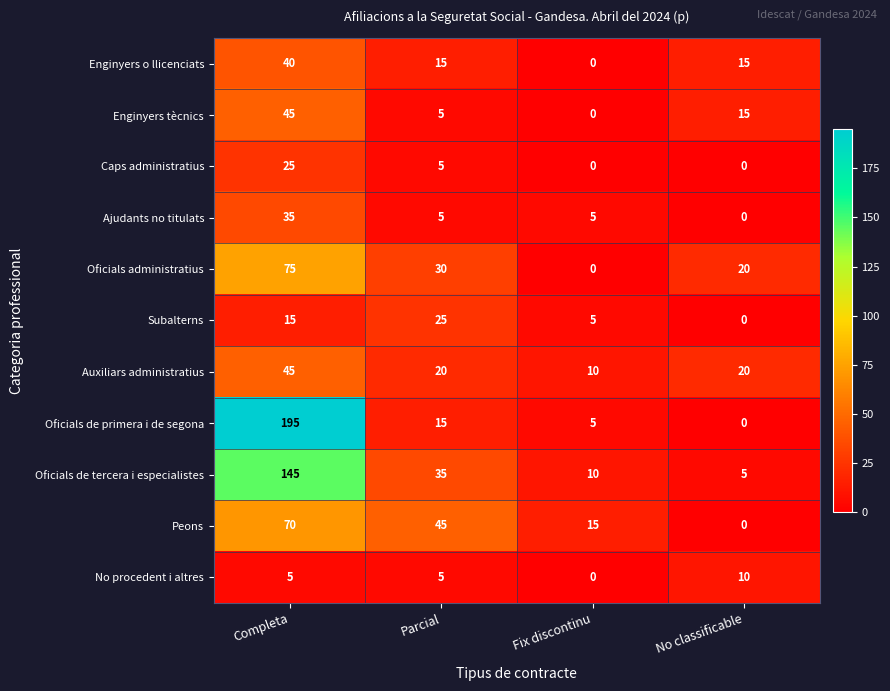

Count the Enginyers o llicenciats values in the range 15 to 40.

3